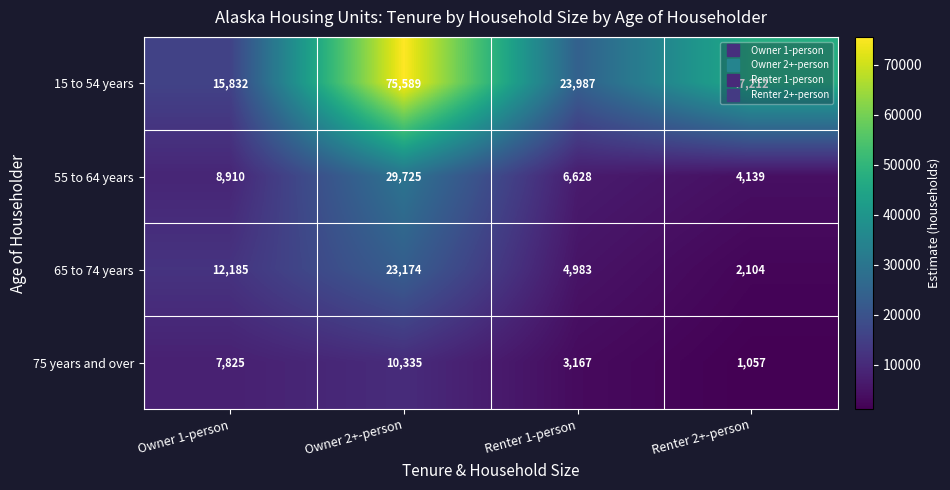

The value of 65 to 74 years at Renter 2+-person is 1471. True or false?

False